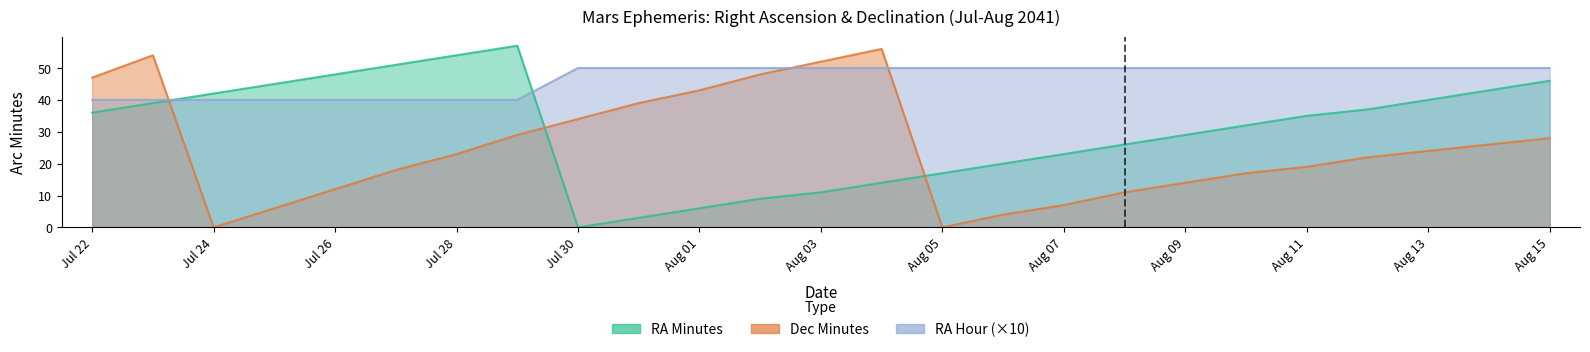

What are all the series names shown in the legend?

RA_min, Dec_min, RA_hour